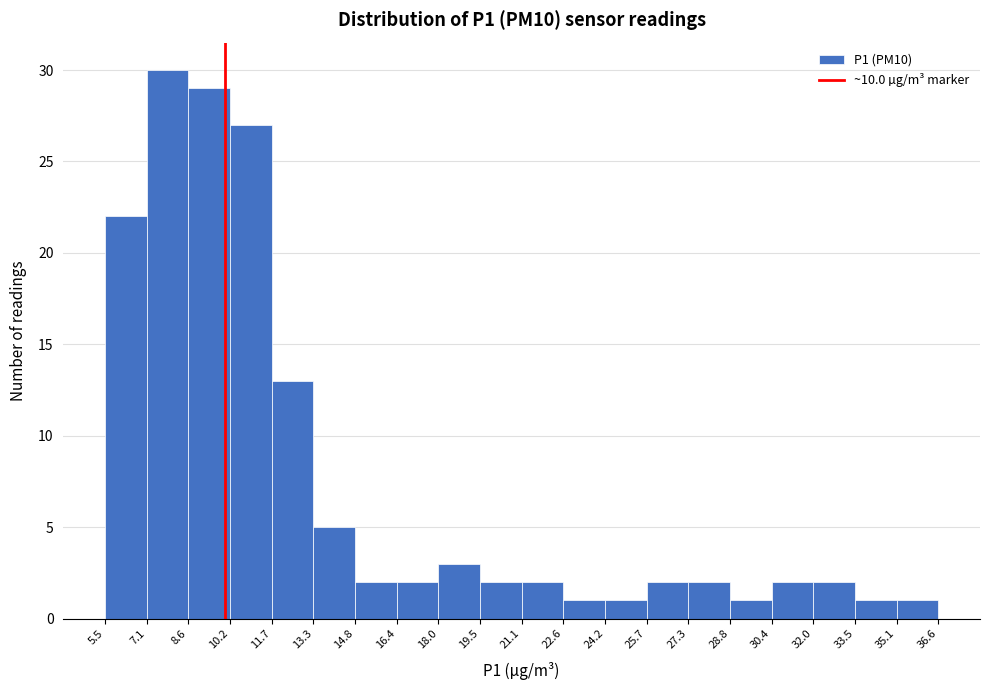

What is the height of the bar covering 33.5 to 35.1 on the x-axis? The values are not printed on the chart, so give them approximately, as read against the axis.

1